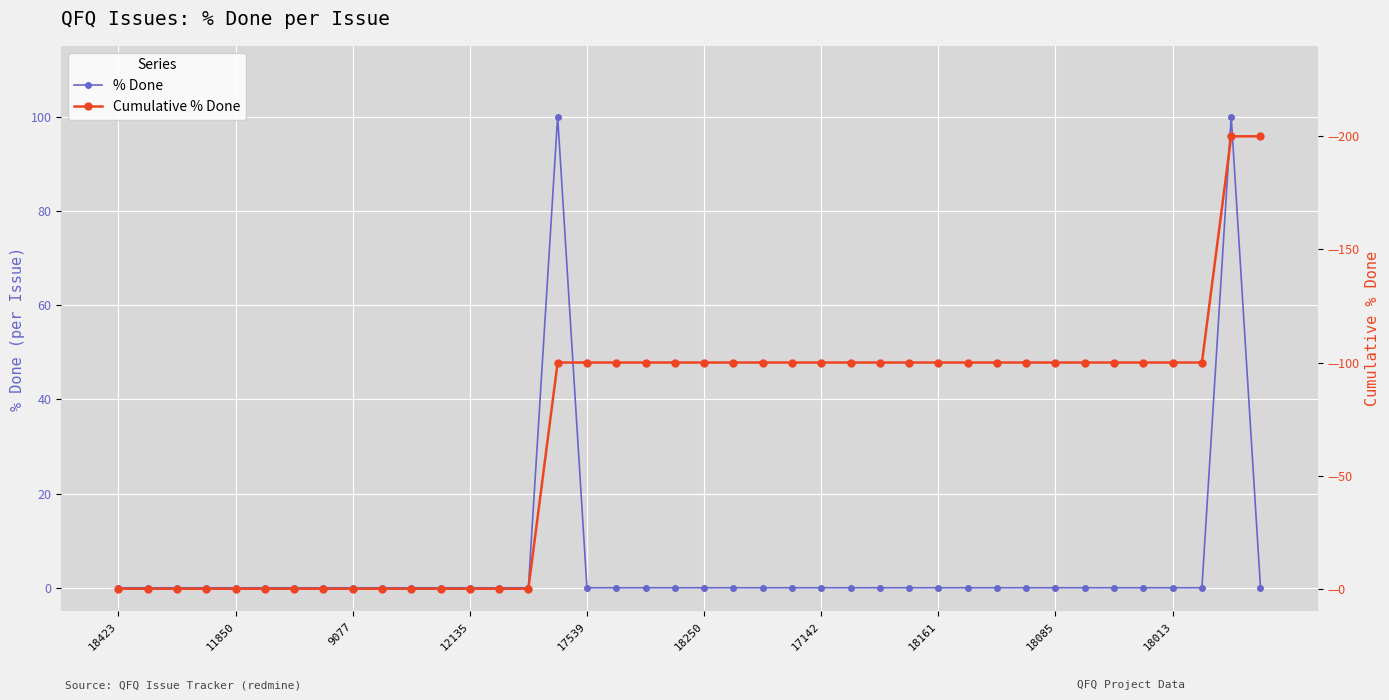

List the series in order of their overall mean, lowest first.

% Done, Cumulative % Done